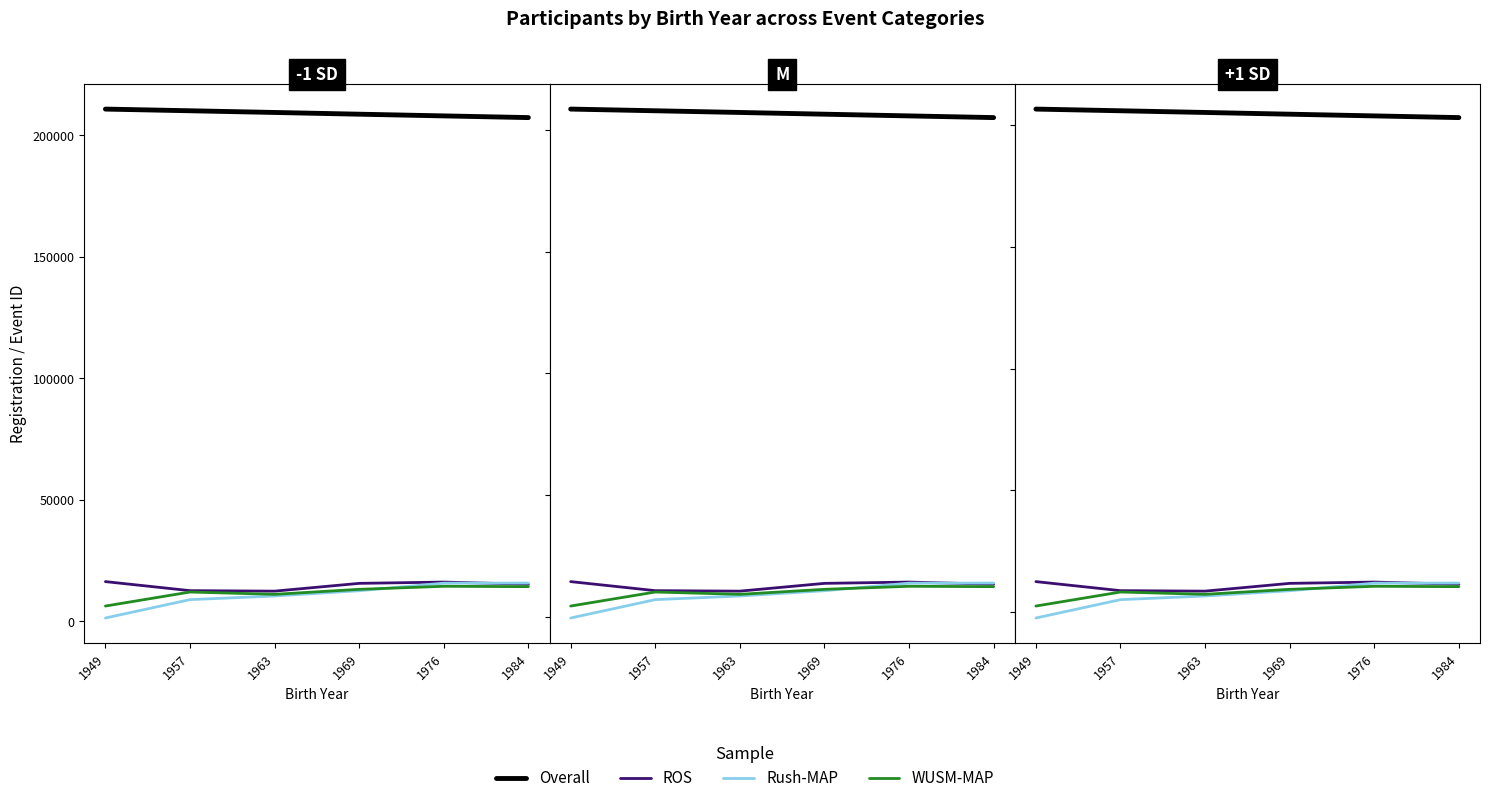

Between 1957 and 1969, which series saw the biggest shift?

Rush-MAP